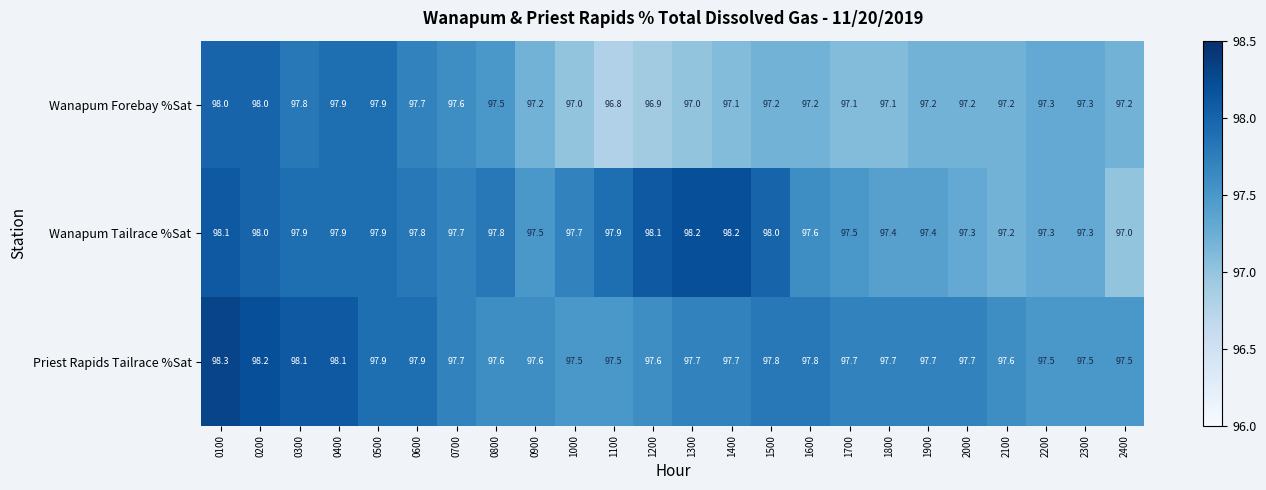

What is the sum of the Wanapum Forebay %Sat values at 1800 and 1400?

194.2